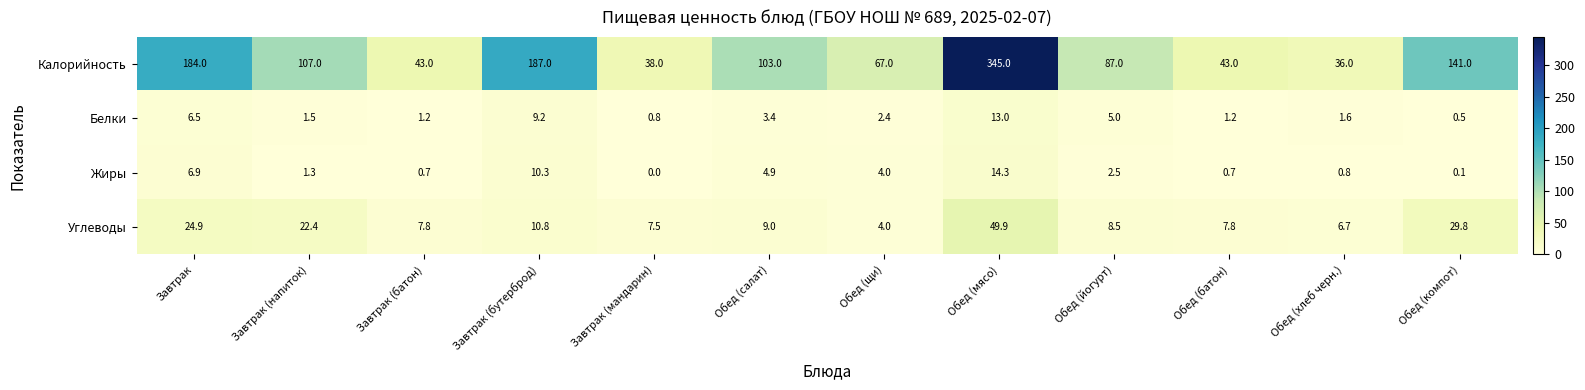

Which series changed the most between Завтрак (батон) and Обед (хлеб черн.)?

Калорийность